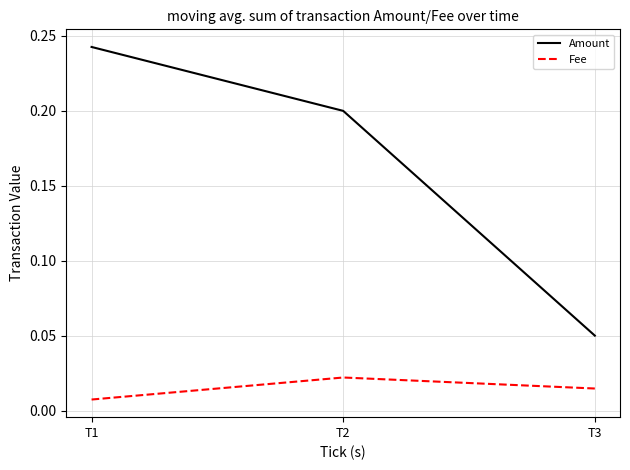

Which category has the highest value in the Amount series?

T1